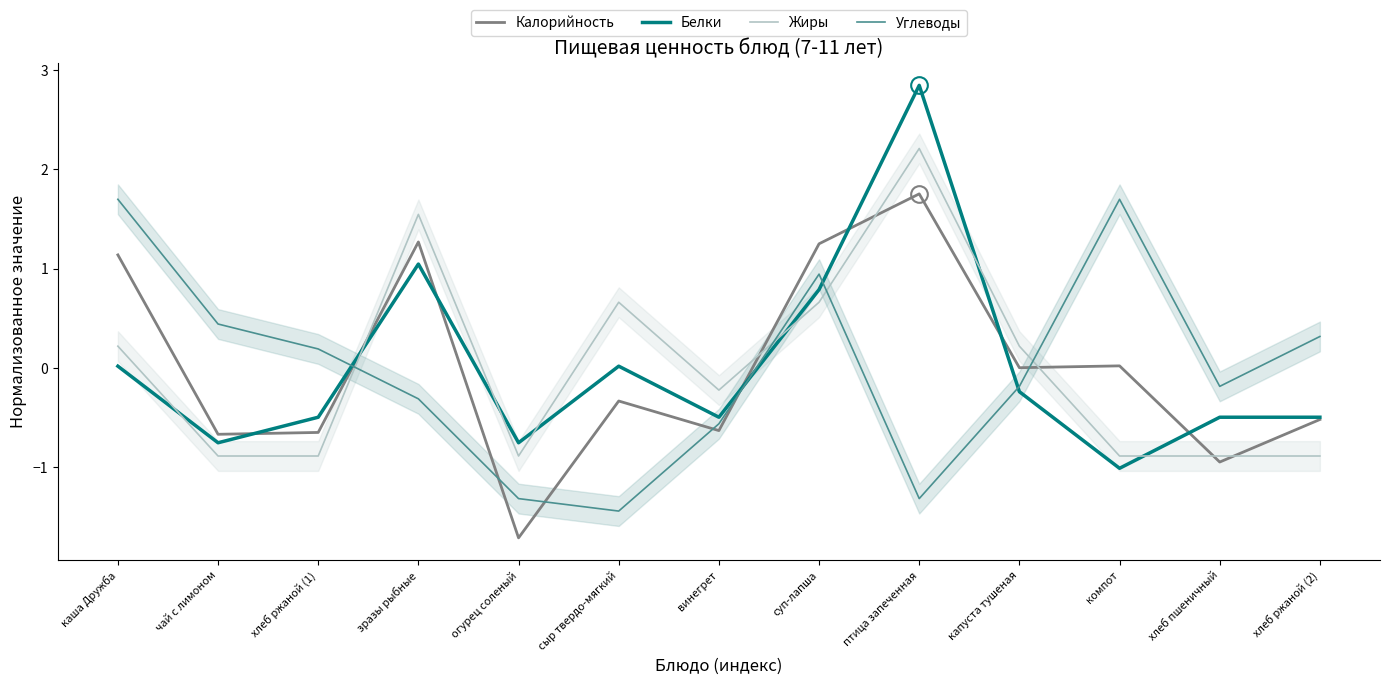

How many data points in Калорийность are less than 0?

7